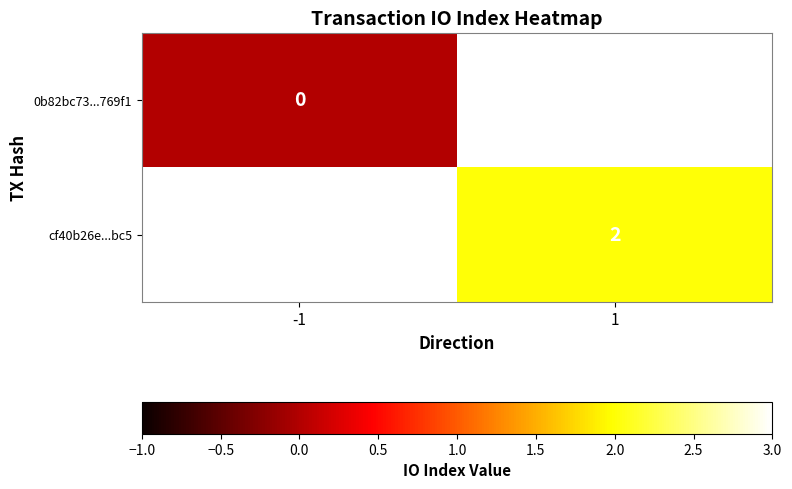

Between 1 and -1, which is larger?

-1